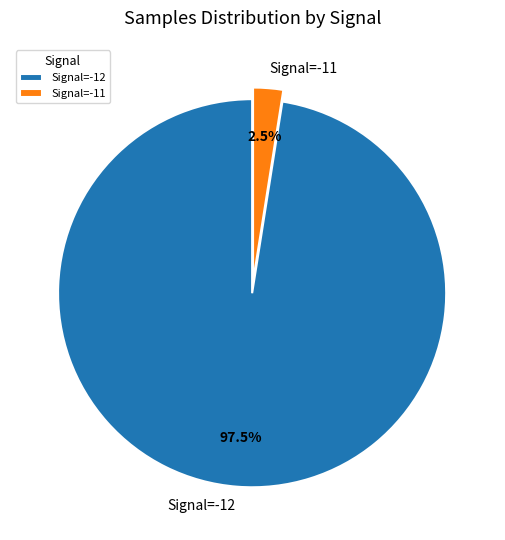

Which has a higher value, Signal=-12 or Signal=-11?

Signal=-12